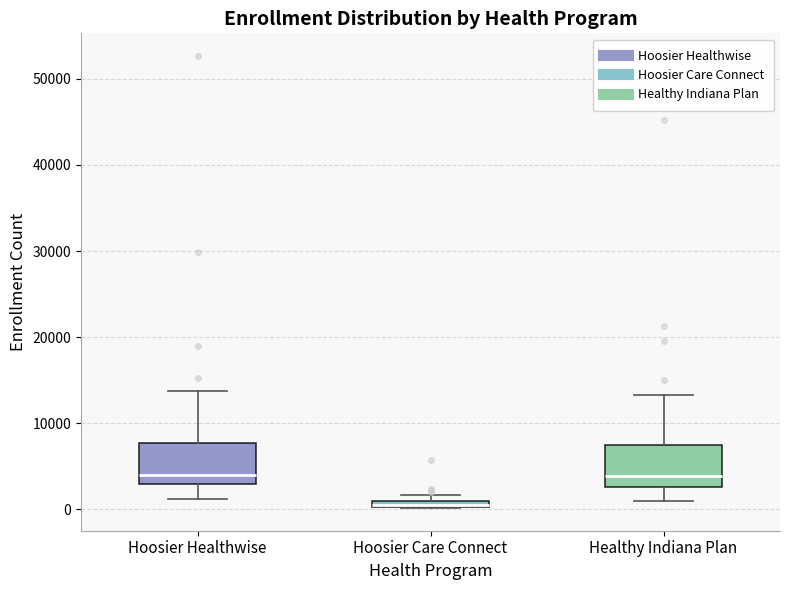

Where is the upper edge of the box for Healthy Indiana Plan on the y-axis? The values are not printed on the chart, so give them approximately, as read against the axis.

7000